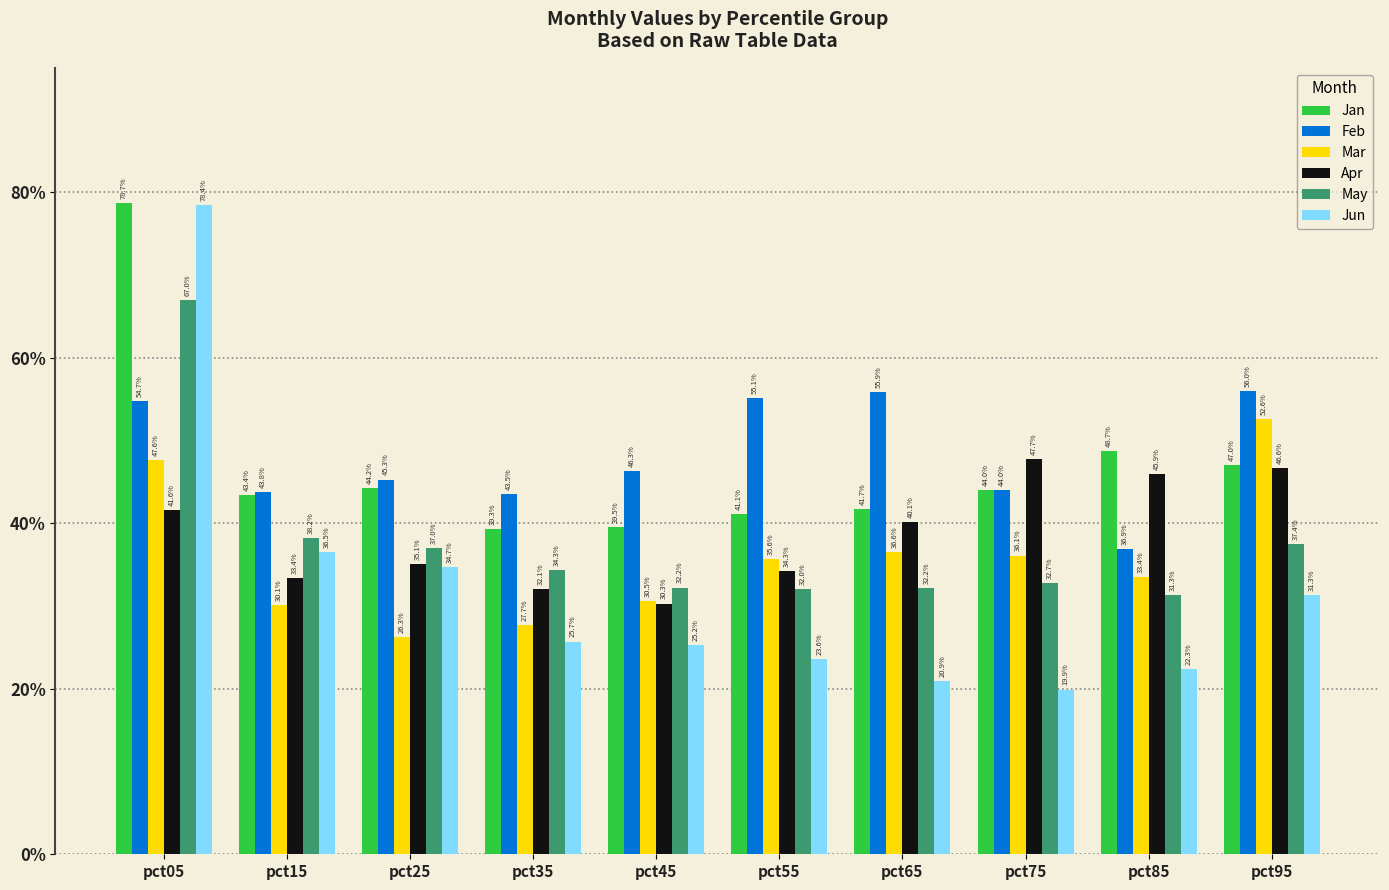

What are all the series names shown in the legend?

Jan, Feb, Mar, Apr, May, Jun